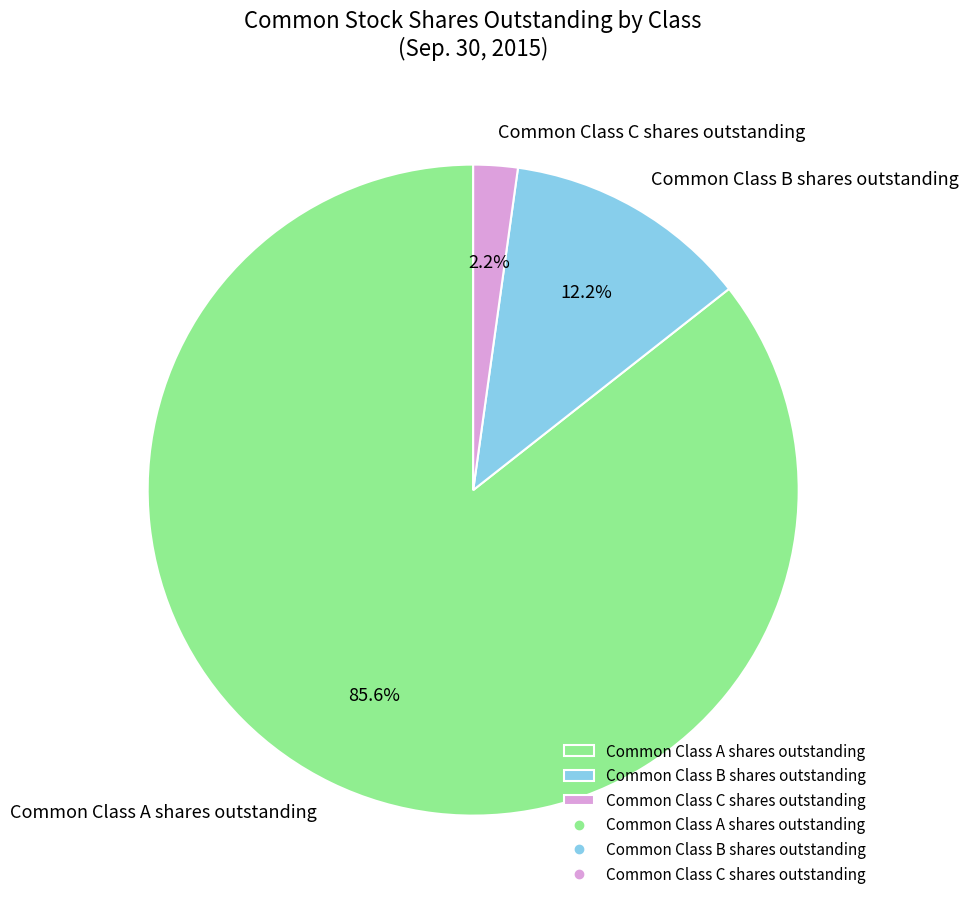

Between Common Class C shares outstanding and Common Class B shares outstanding, which is larger?

Common Class B shares outstanding